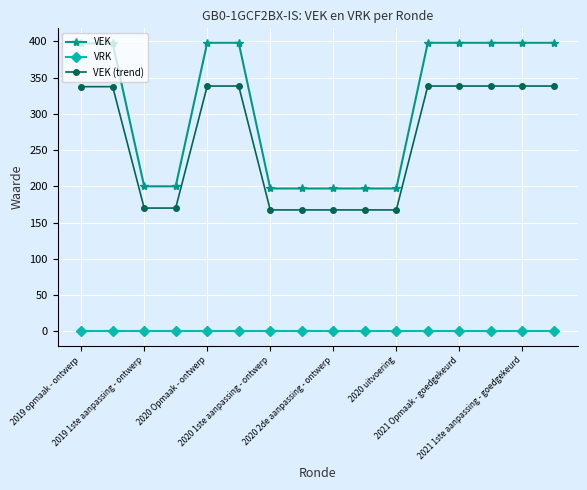

Which series has the widest spread of values?

VEK